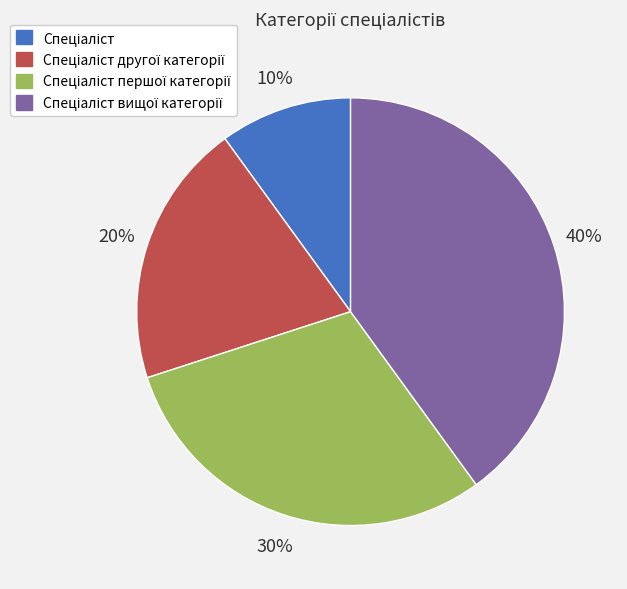

To the nearest percent, what is the difference between the largest and smallest slice percentages?

30%